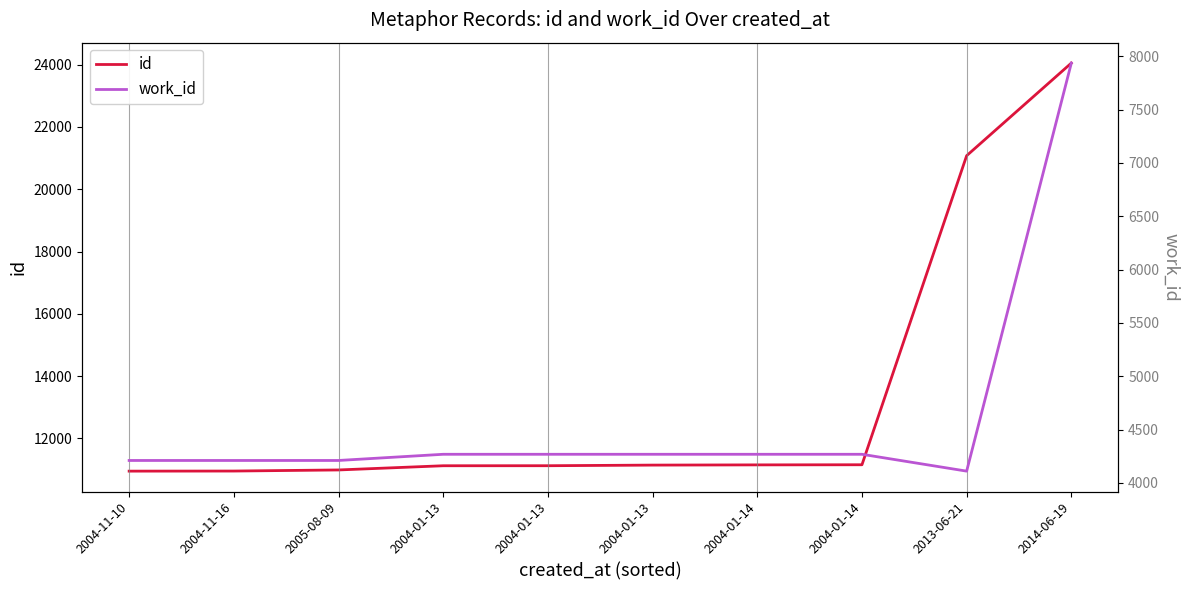

What is the difference between the maximum and second lowest values in the id series?

13104